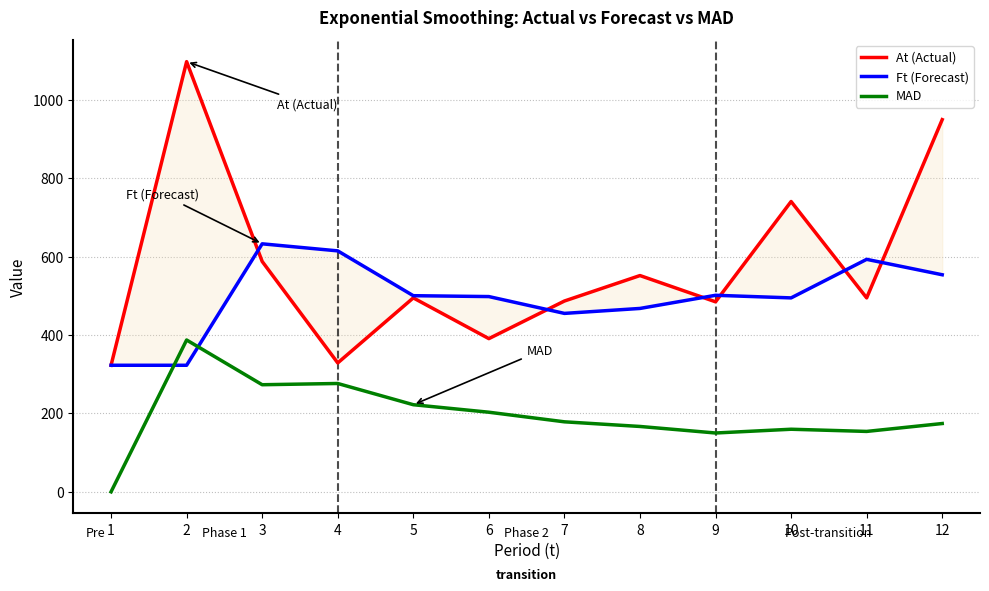

Rank the series at 7 from lowest to highest value.

MAD, Ft (Forecast), At (Actual)